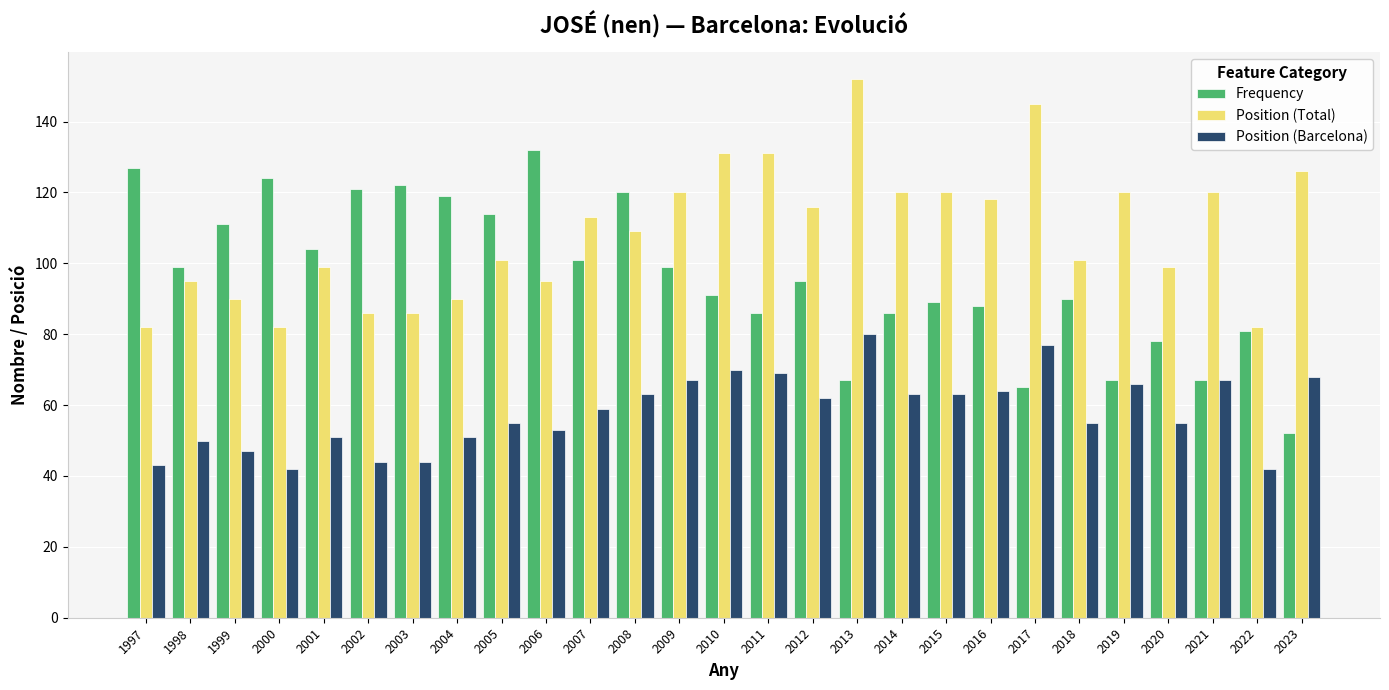

The value of Frequency at 2000 is 124. True or false?

True